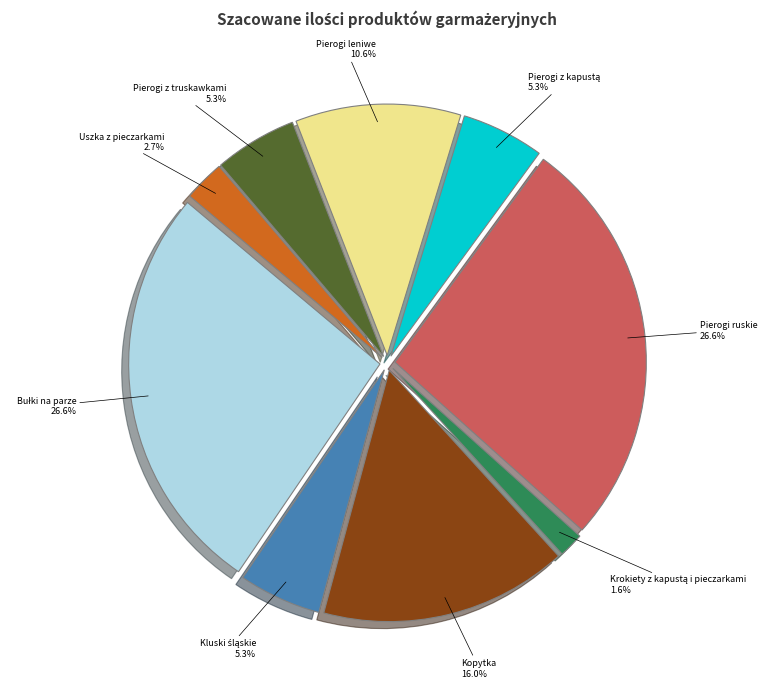

Between Kopytka and Pierogi z truskawkami, which is larger?

Kopytka